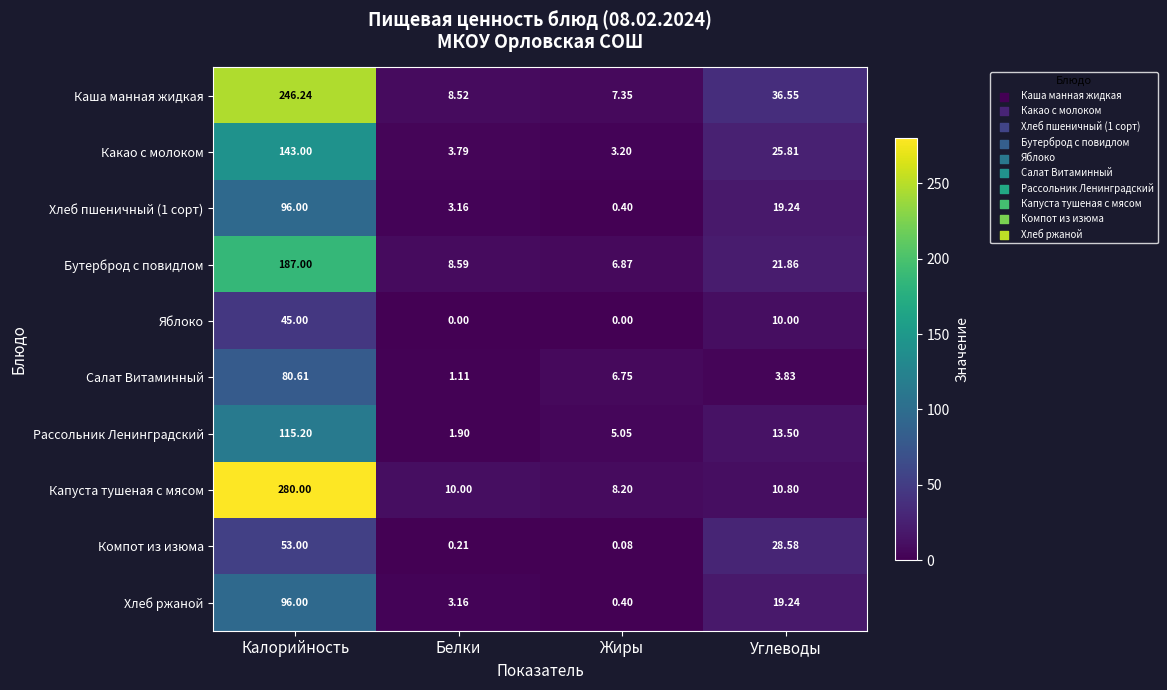

At which label is Хлеб пшеничный (1 сорт) closest to 48?

Углеводы